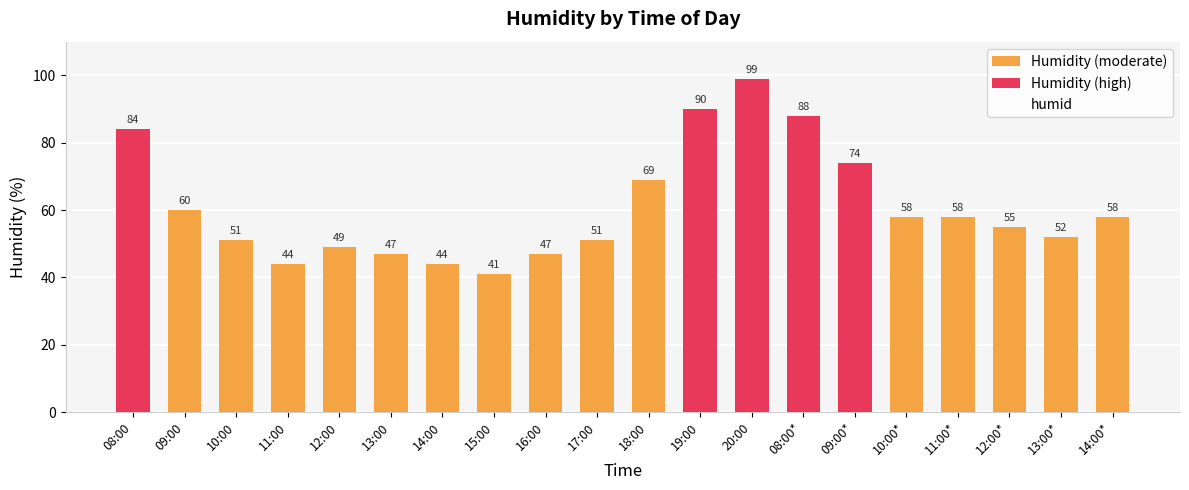

Is it true that the value at 12:00* is 31?

False